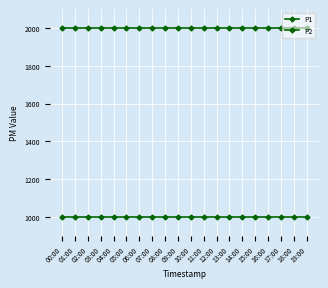

How many series are shown in this chart?

2